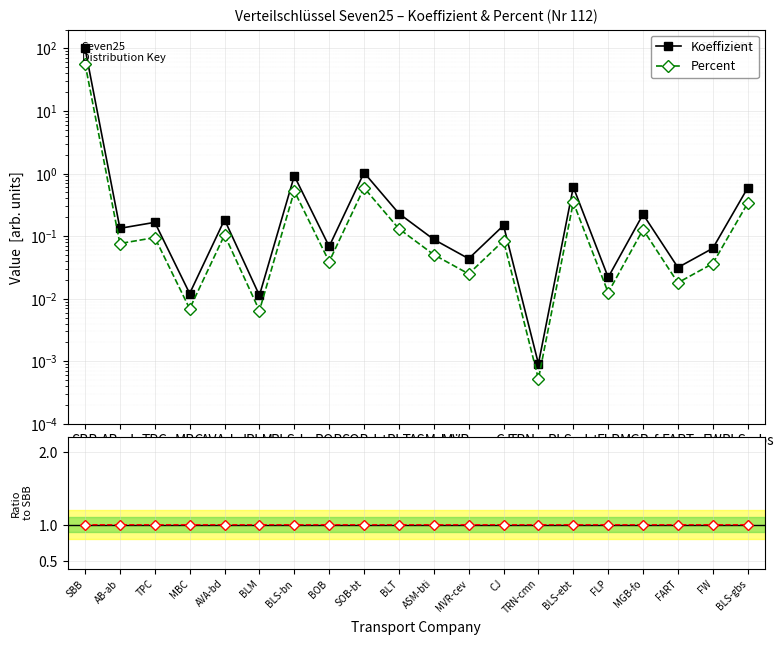

How many times do Percent and Ratio to SBB cross each other?

1